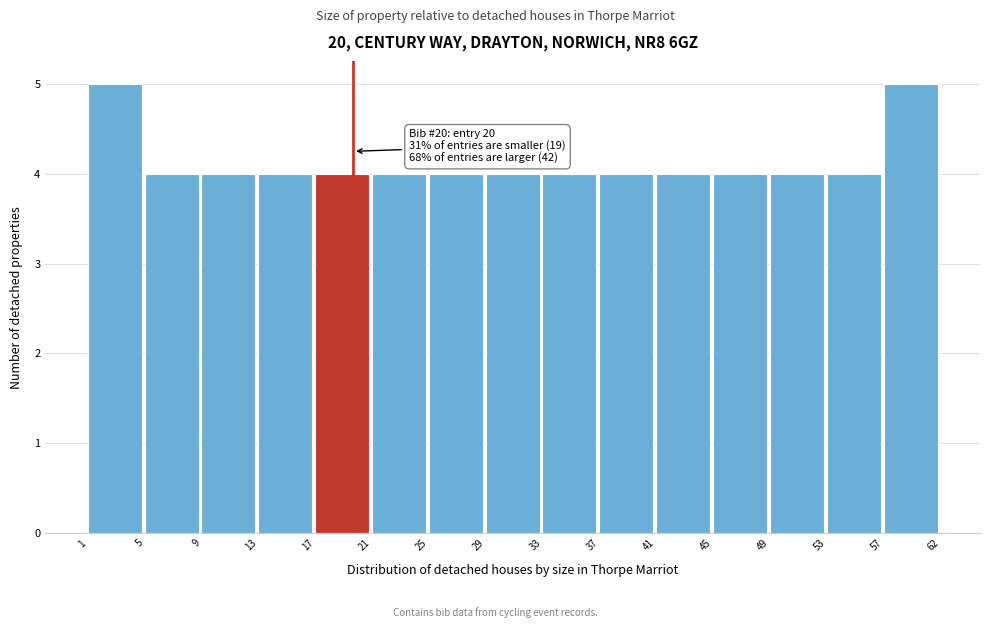

Reading right to left, what are all the values shown in this chart?

5	4	4	4	4	4	4	4	4	4	4	4	4	4	5